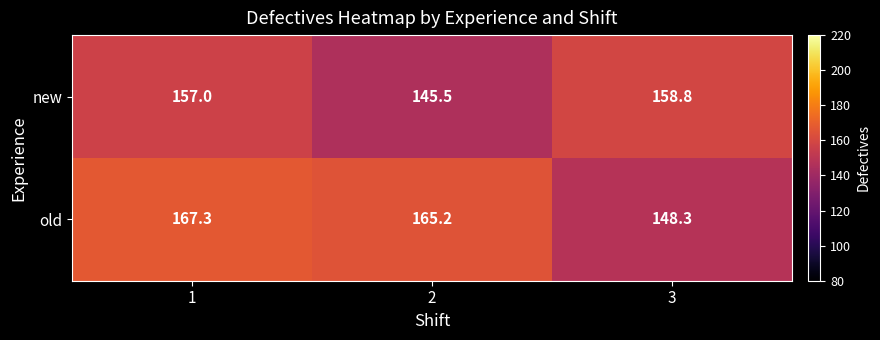

Rank the series by their maximum value, from highest to lowest.

old, new